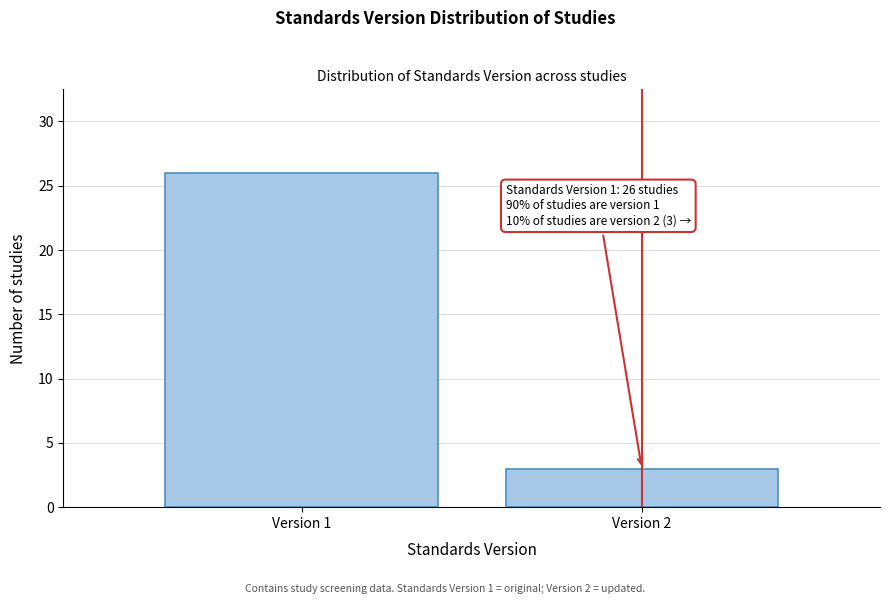

Reading left to right, extract all data points from this chart.

26	3